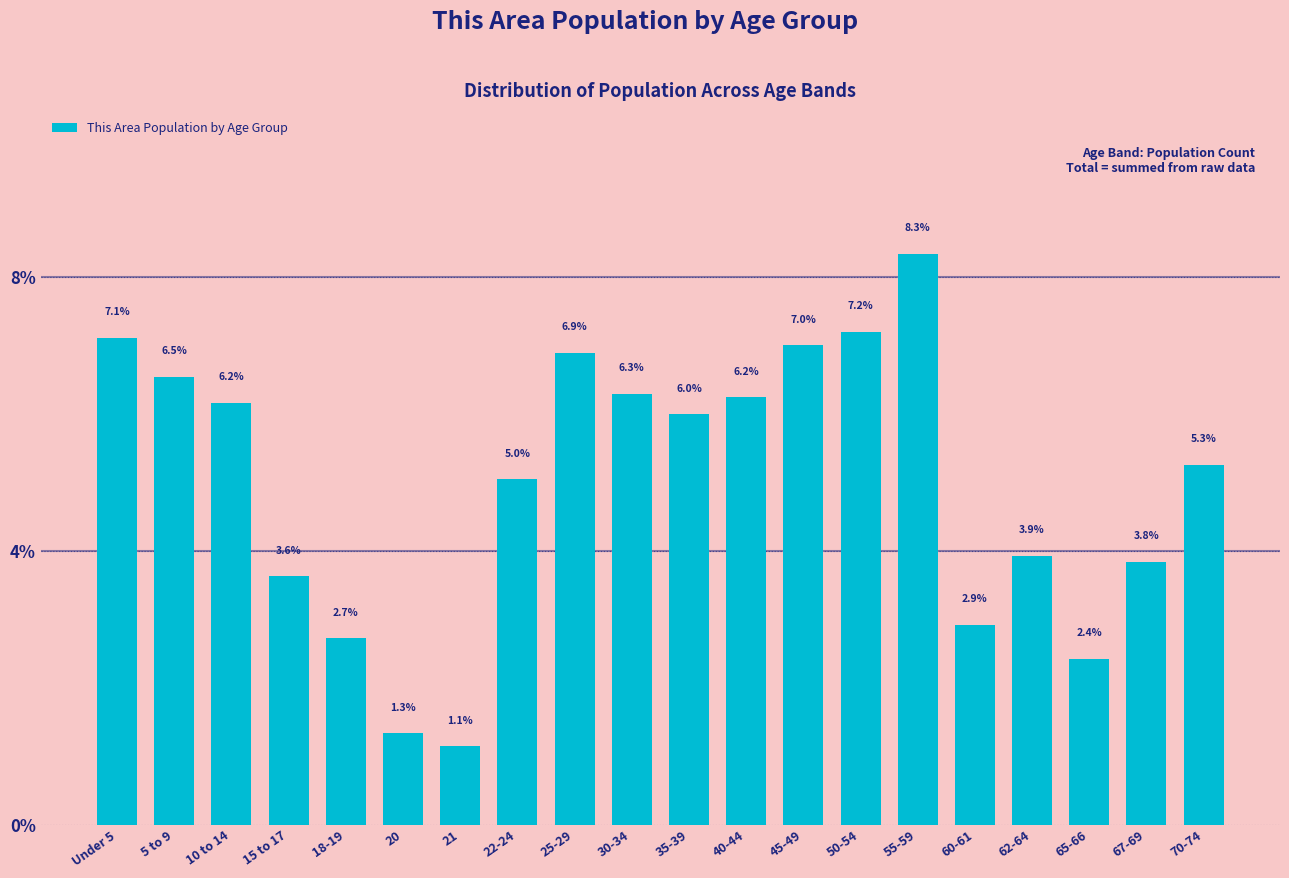

Reading right to left, list all the values displayed in this chart.

70-74=5.3	67-69=3.8	65-66=2.4	62-64=3.9	60-61=2.9	55-59=8.3	50-54=7.2	45-49=7.0	40-44=6.2	35-39=6.0	30-34=6.3	25-29=6.9	22-24=5.0	21=1.1	20=1.3	18-19=2.7	15 to 17=3.6	10 to 14=6.2	5 to 9=6.5	Under 5=7.1